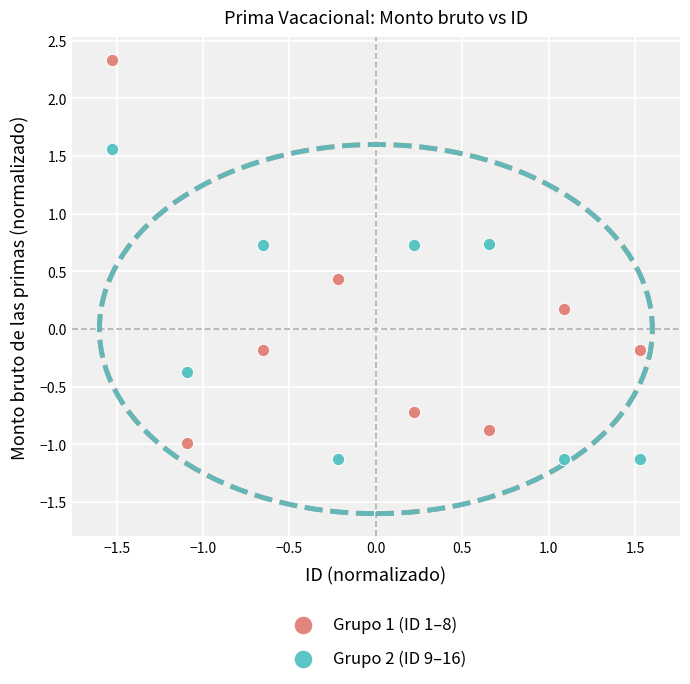

Which series contains the lowest Y value?

Grupo 2 (ID 9–16)